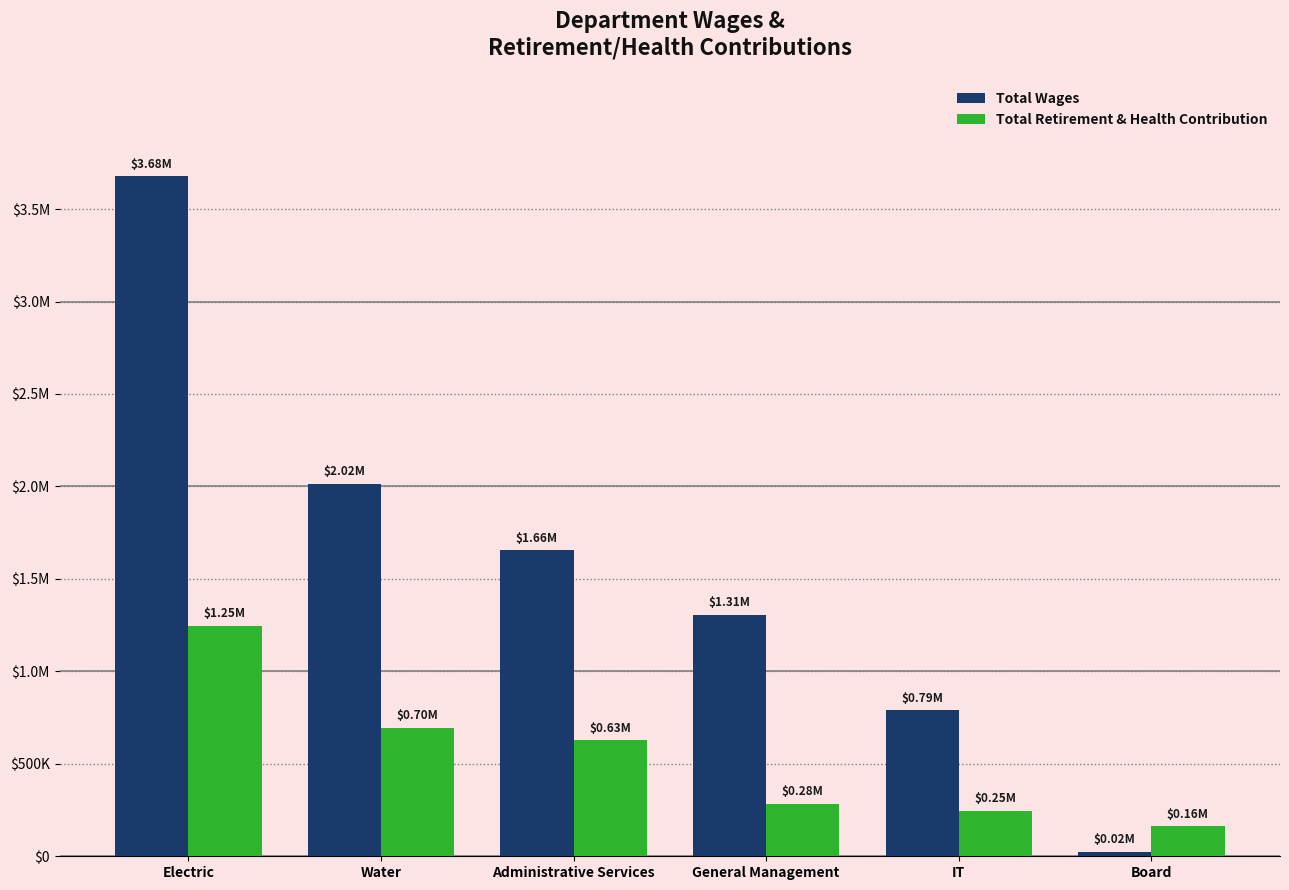

Does the chart contain stacked bars?

No